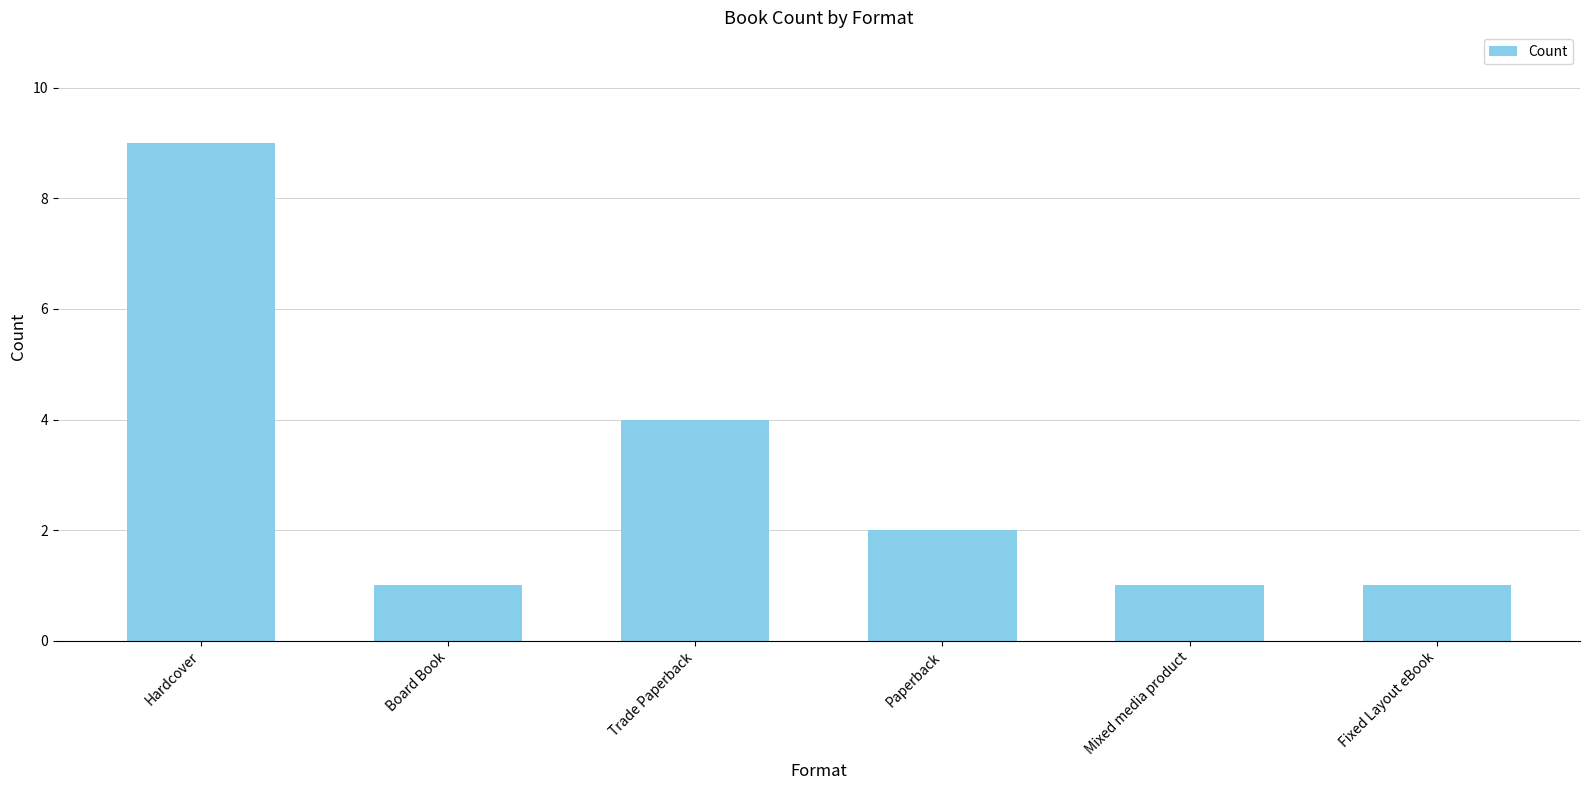

What is the ratio of the value at Board Book to the value at Fixed Layout eBook?

1.0